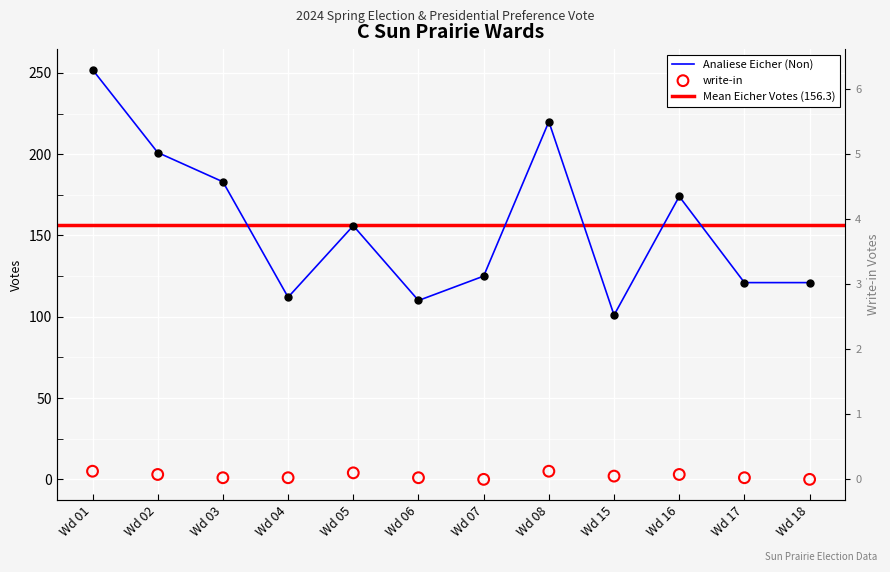

At how many categories does at least one series exceed 195?

3